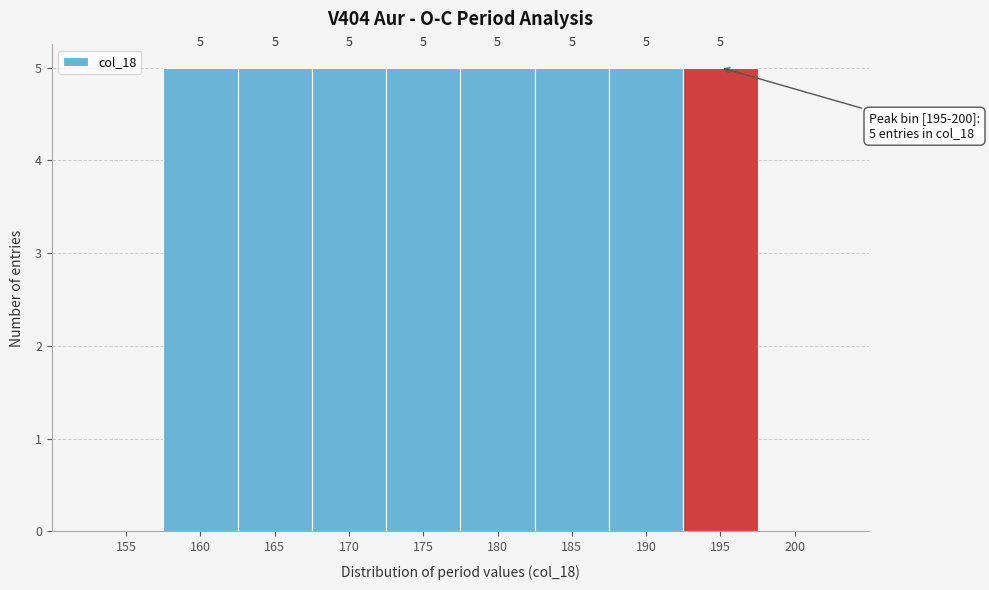

Reading left to right, list all the values displayed in this chart.

155=0	160=5	165=5	170=5	175=5	180=5	185=5	190=5	195=5	200=0